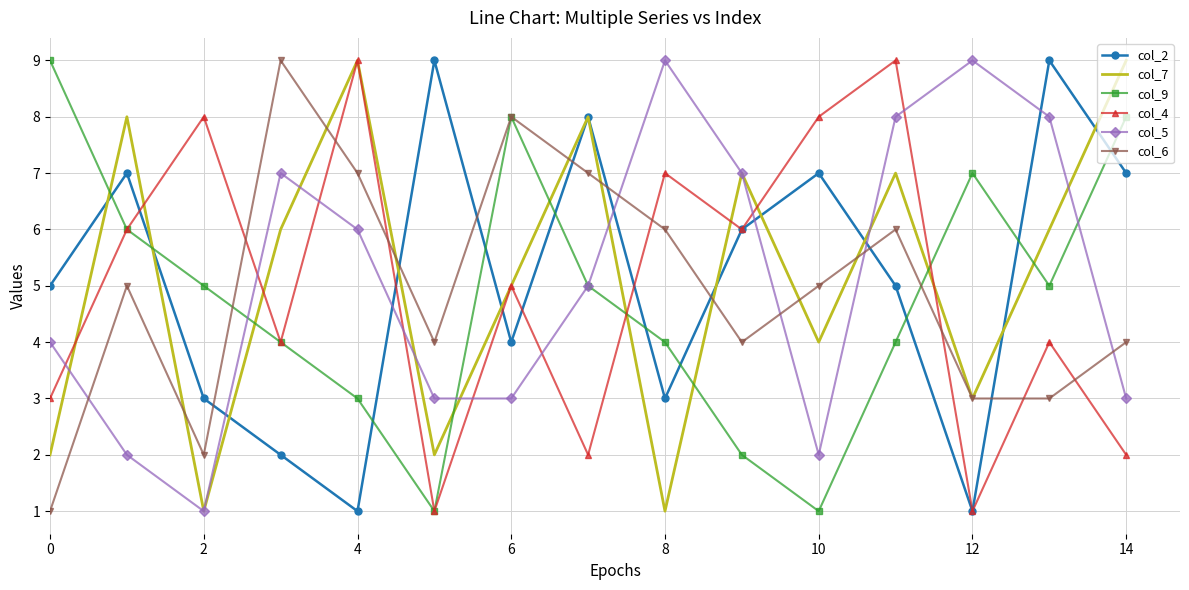

What is the maximum value shown in the chart?

9